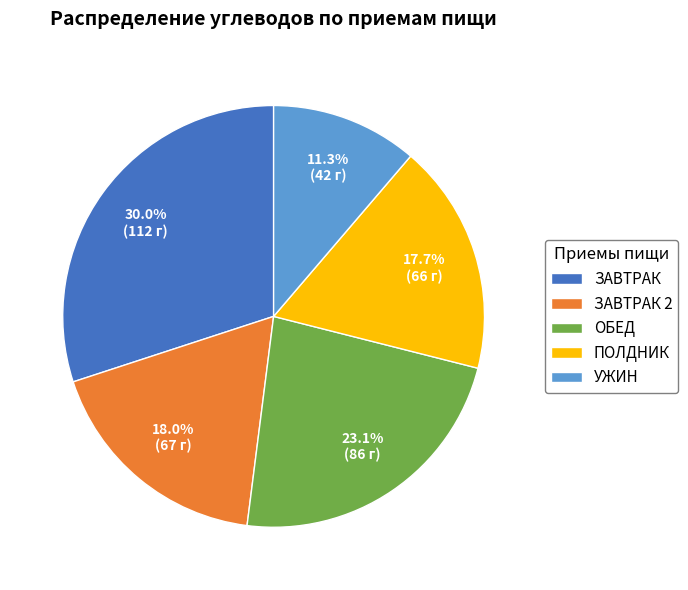

Does any single category account for the majority?

No